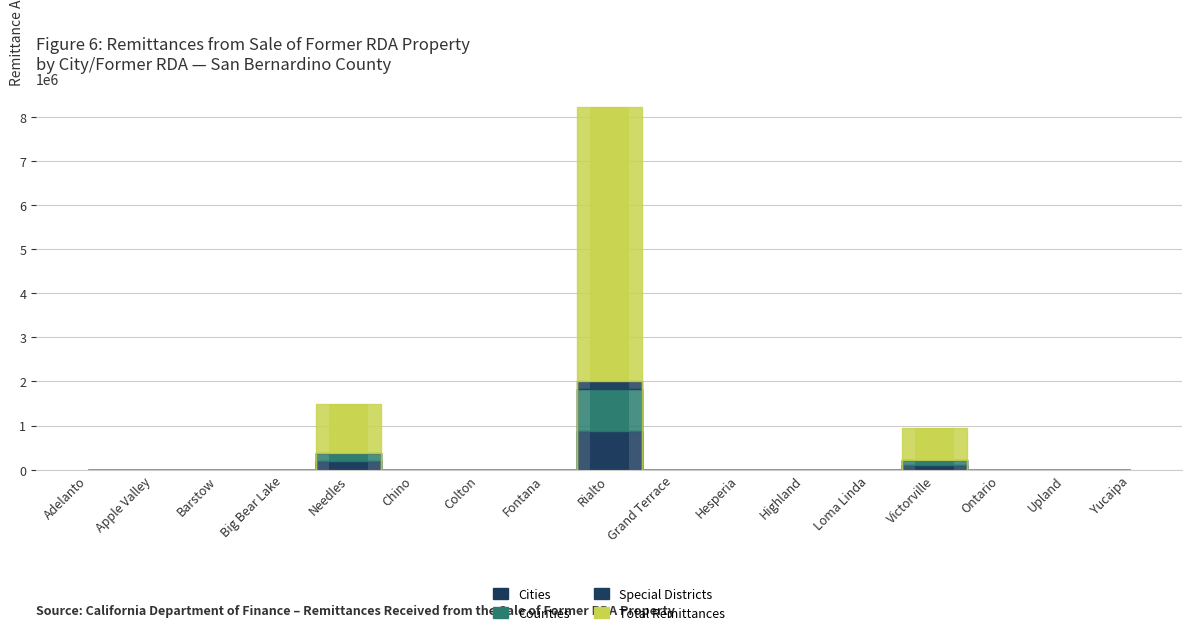

Is it true that Total Remittances equals 0.0 at Chino?

True